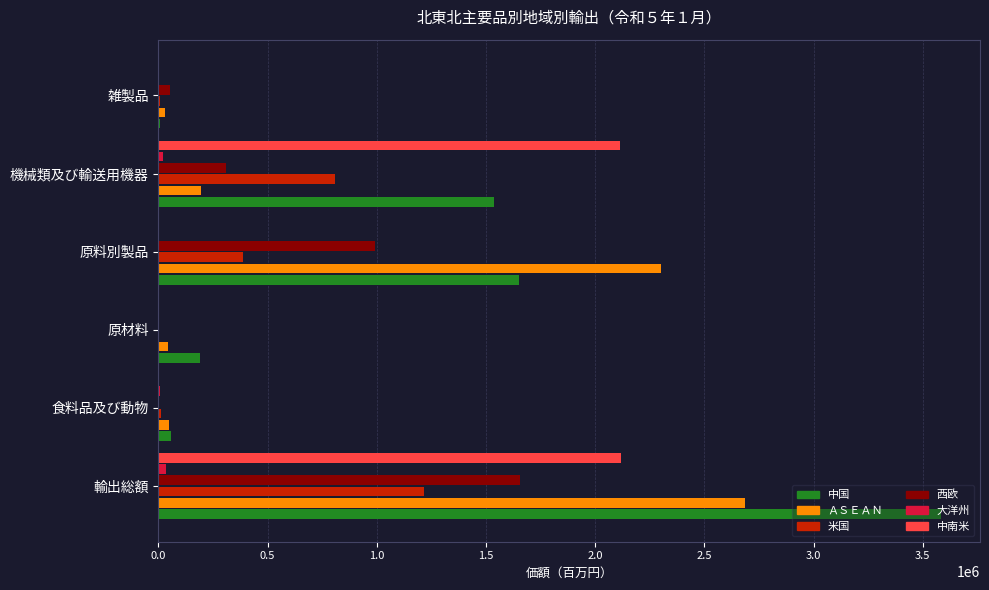

The value of ＡＳＥＡＮ at 機械類及び輸送用機器 is 196140. True or false?

True